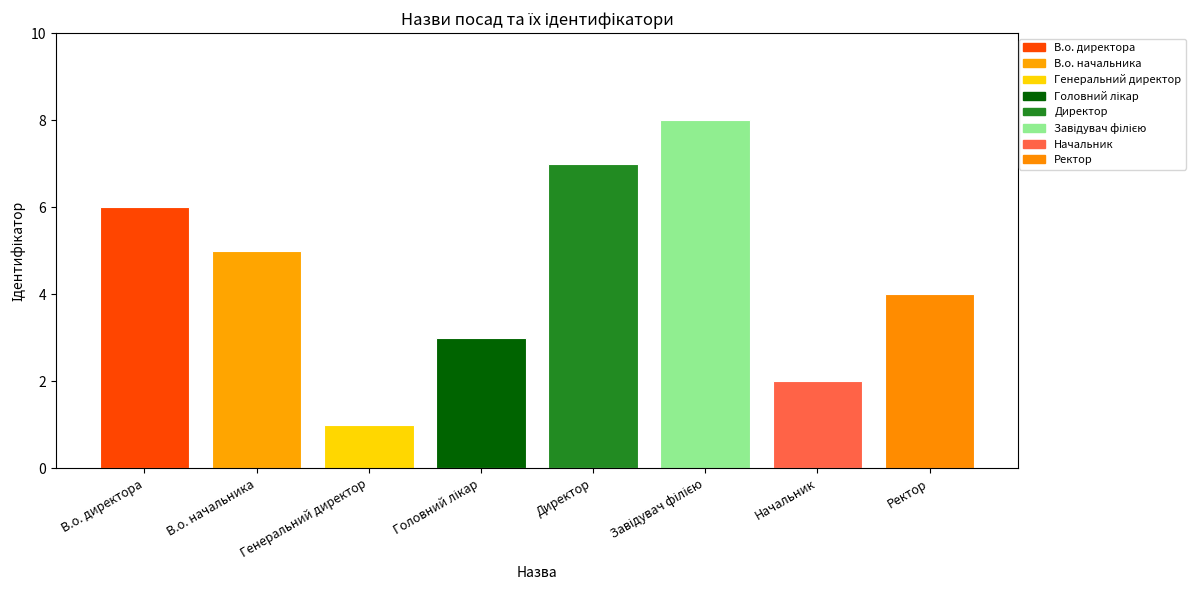

What is the approximate value at В.о. начальника?

5